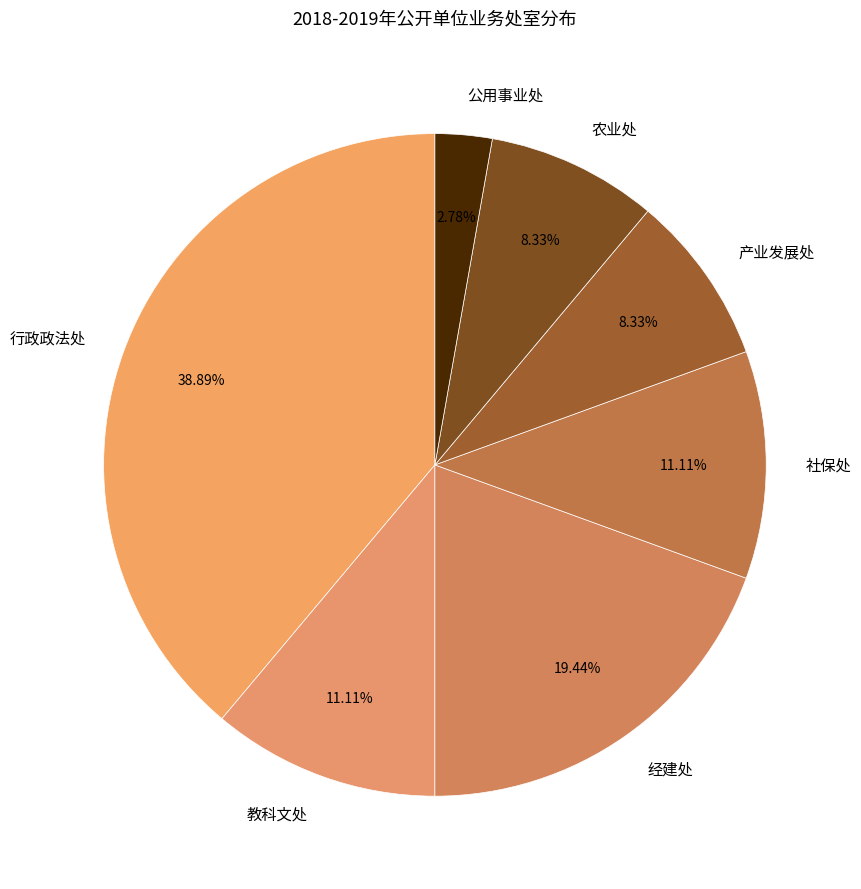

Between 公用事业处 and 行政政法处, which is larger?

行政政法处